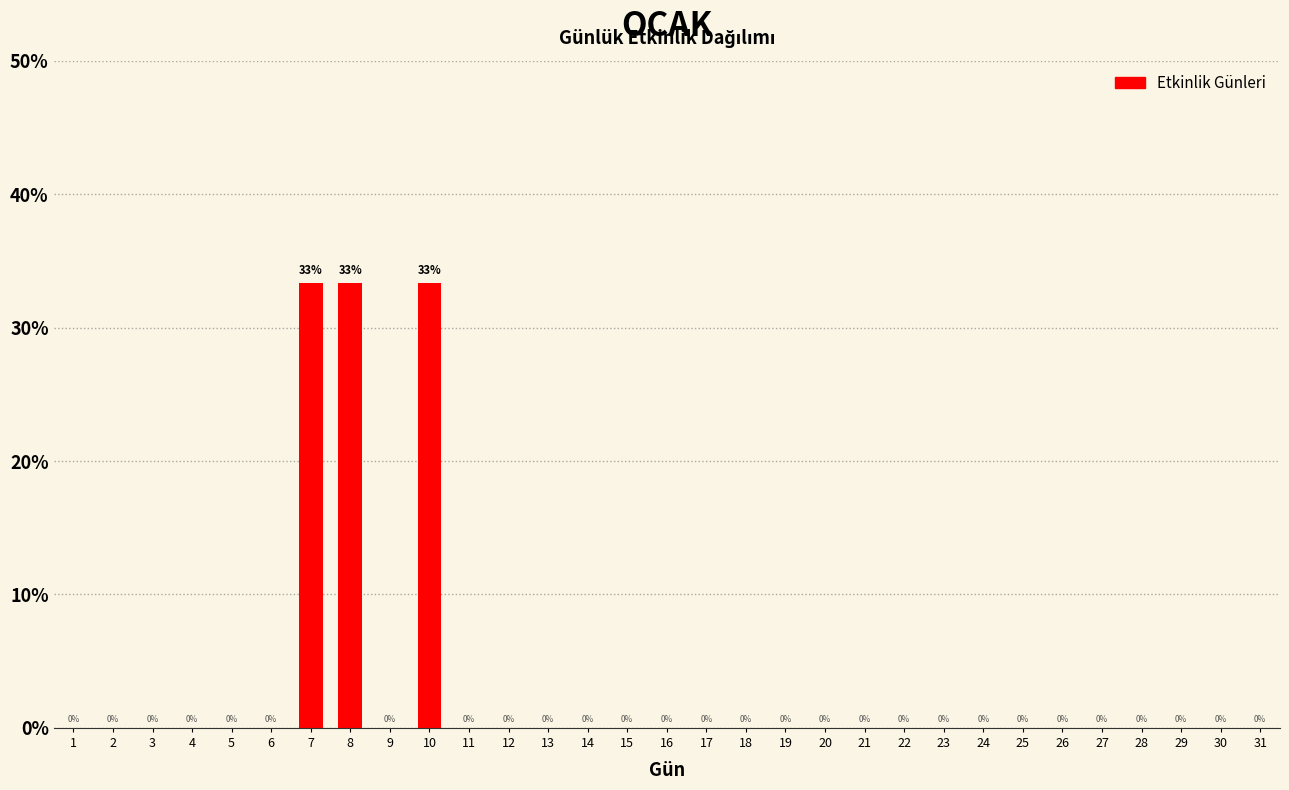

The value at 16 is 0.0. True or false?

True